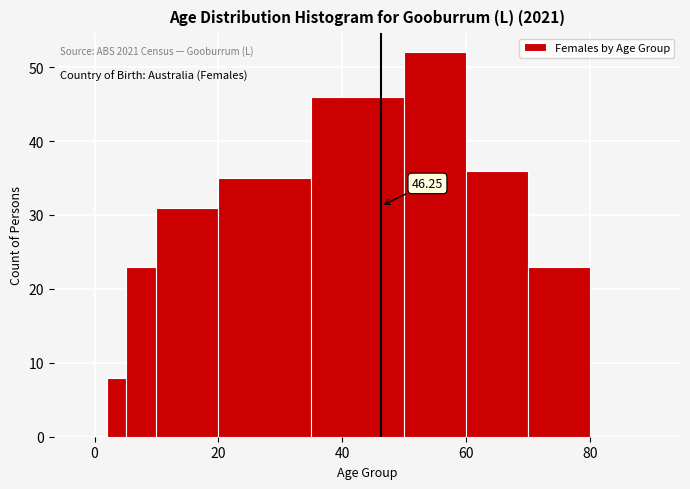

Read against the x-axis, roughly where is the centre of the tallest bar?

56